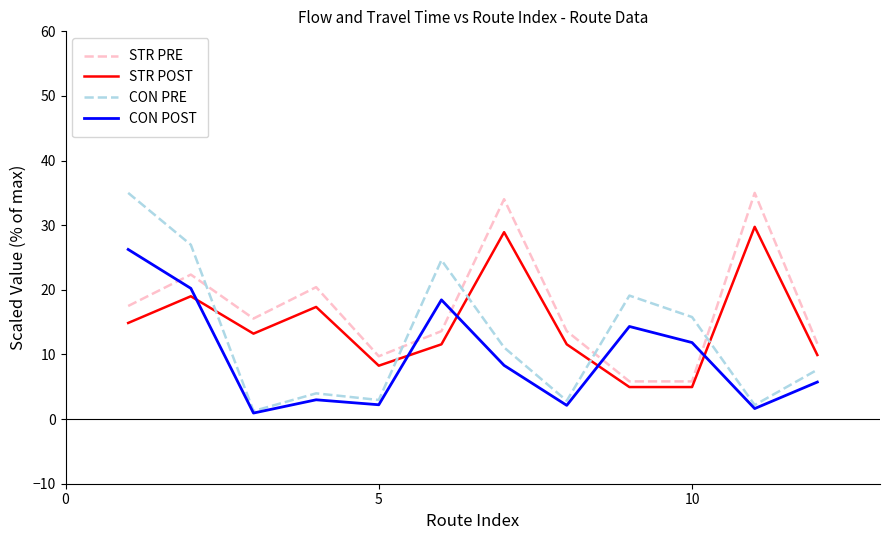

List the series in order of their overall mean, highest first.

STR PRE, STR POST, CON PRE, CON POST